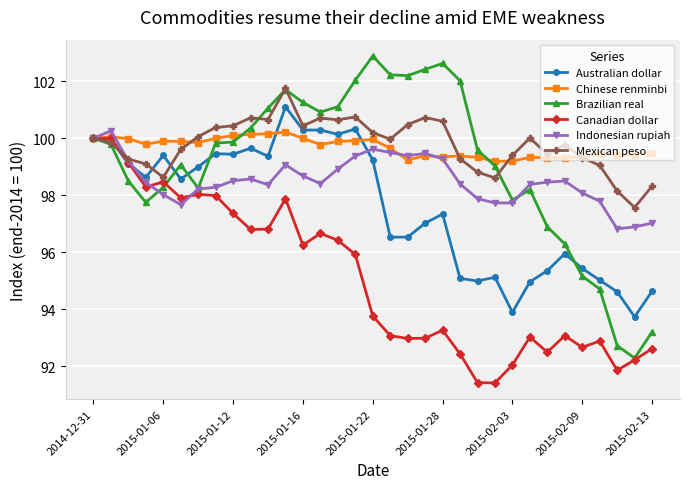

What are all the series names shown in the legend?

Australian dollar, Chinese renminbi, Brazilian real, Canadian dollar, Indonesian rupiah, Mexican peso